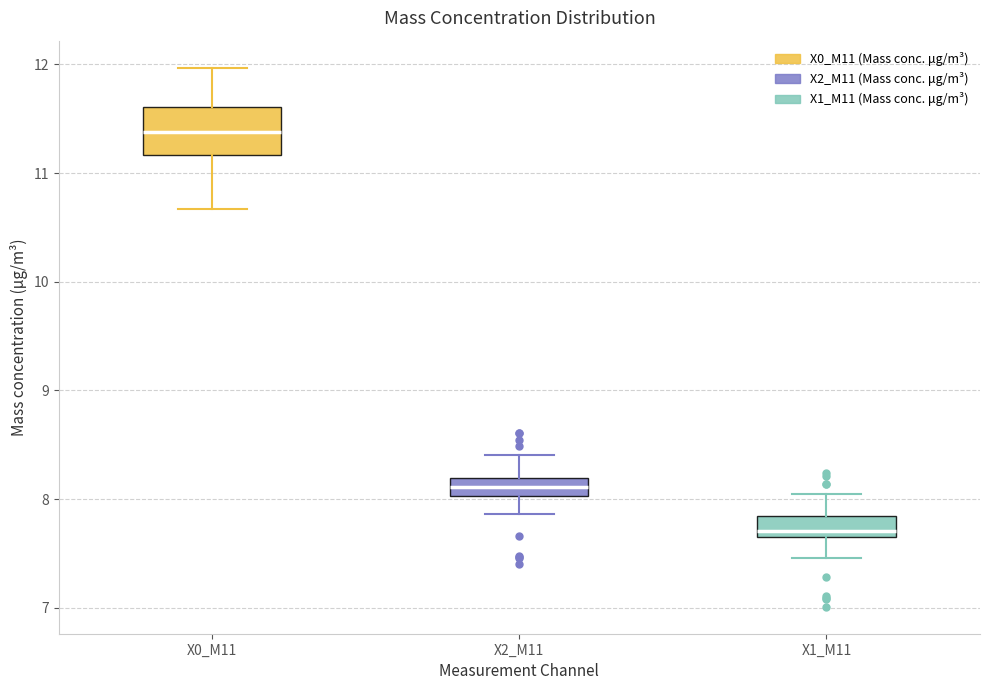

Where is the lower edge of the box for X2_M11 on the y-axis? The values are not printed on the chart, so give them approximately, as read against the axis.

8.0